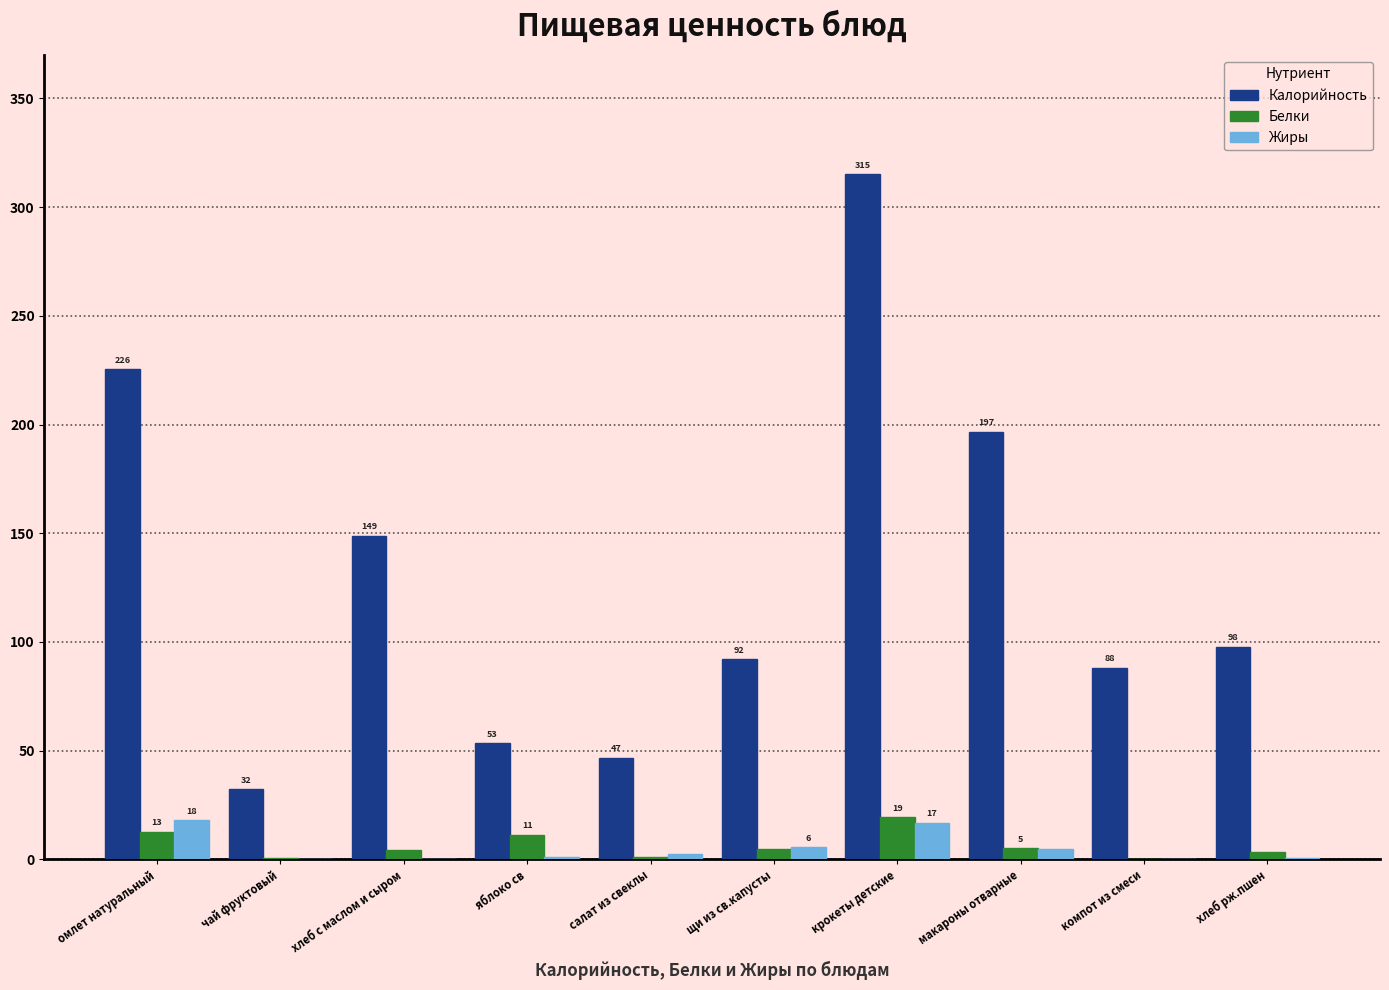

At which category does the chart reach its peak across all series?

крокеты детские